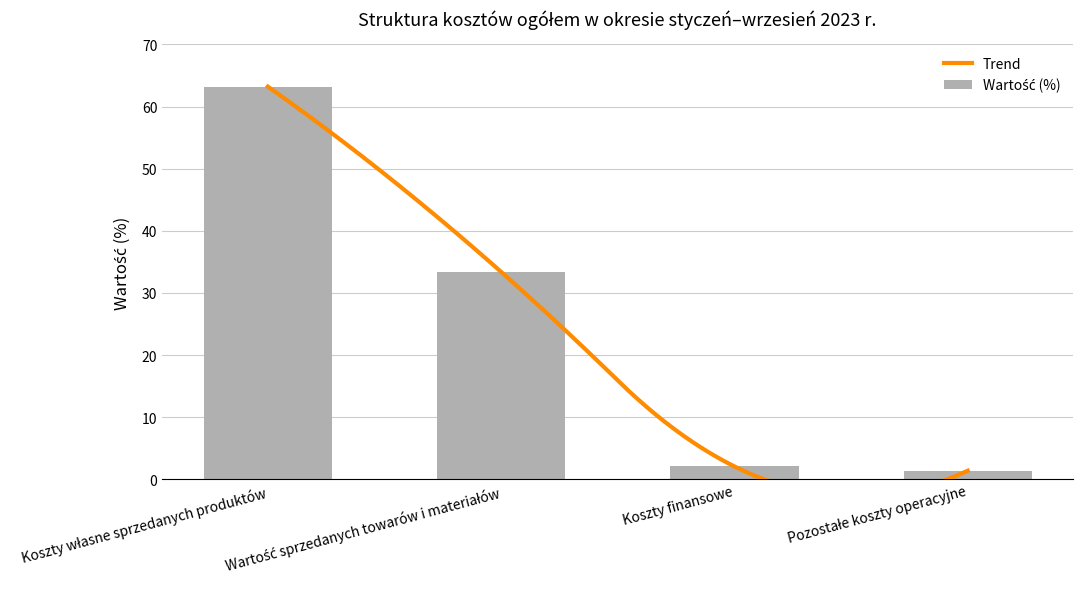

How many bars are there in total?

4